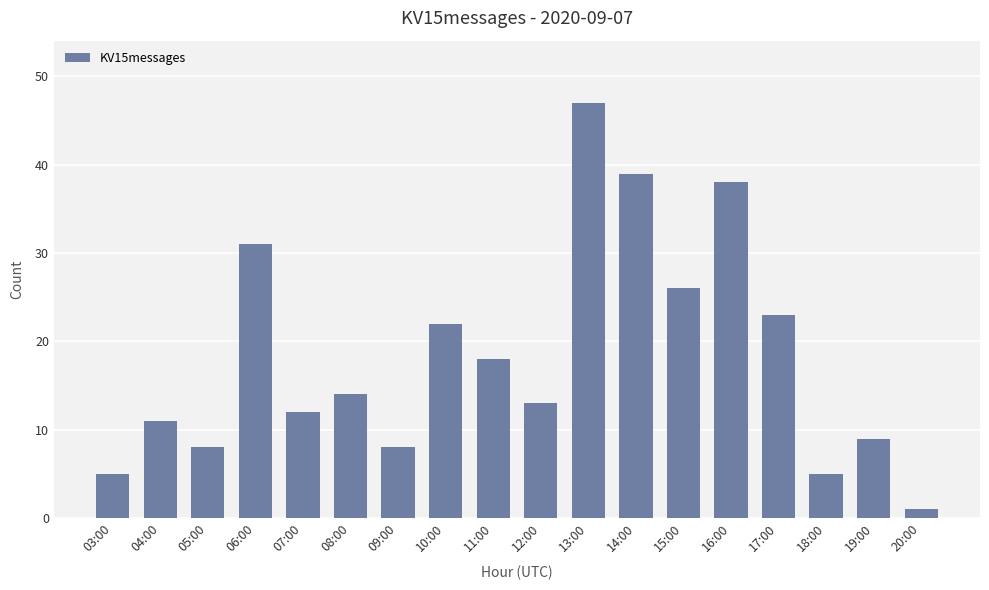

Is it true that the value at 09:00 is 8?

True